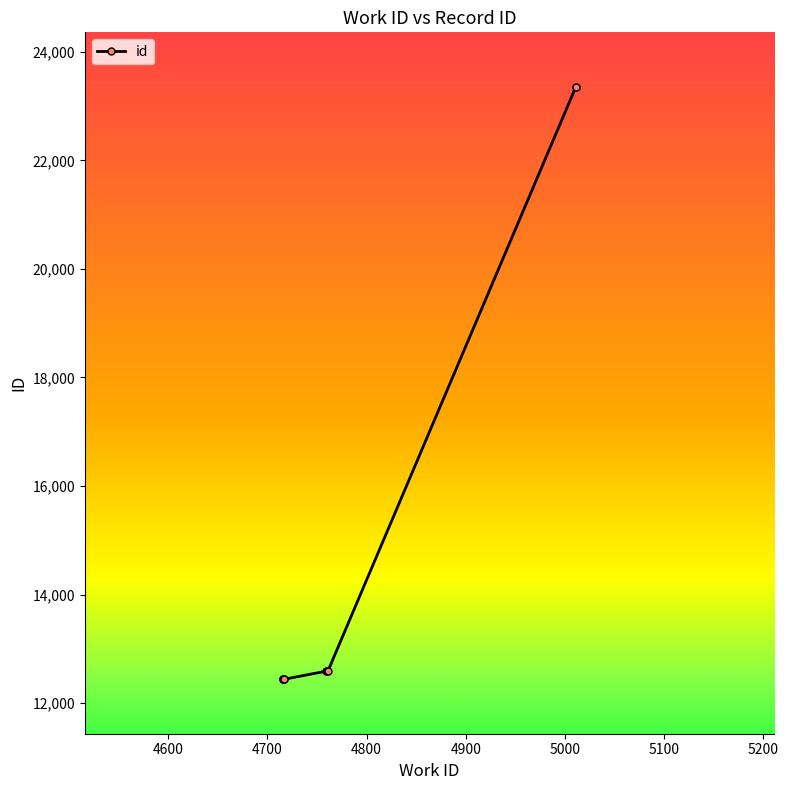

How many distinct data groups are displayed?

1